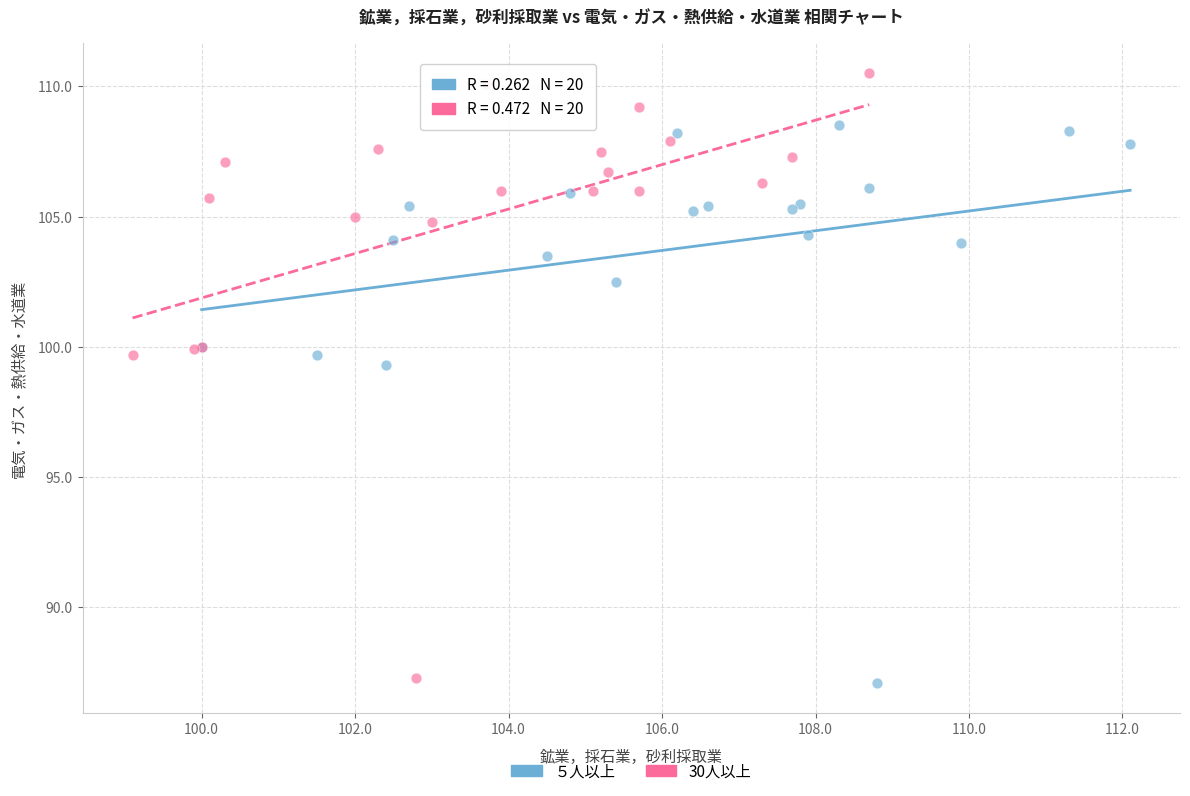

Which series has the largest Y range (max minus min)?

30人以上